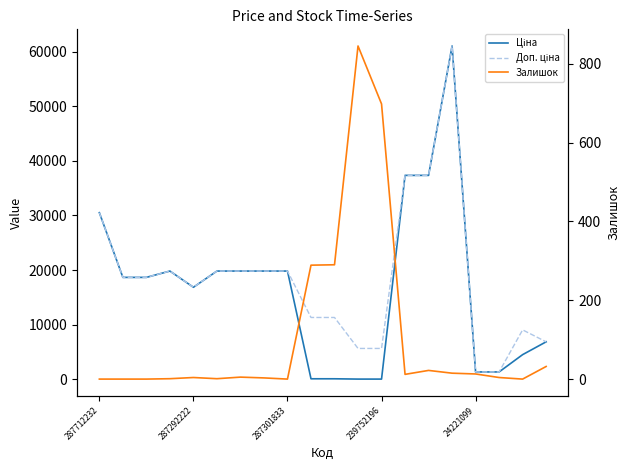

Between 287292222 and 287712232, which is larger?

287712232